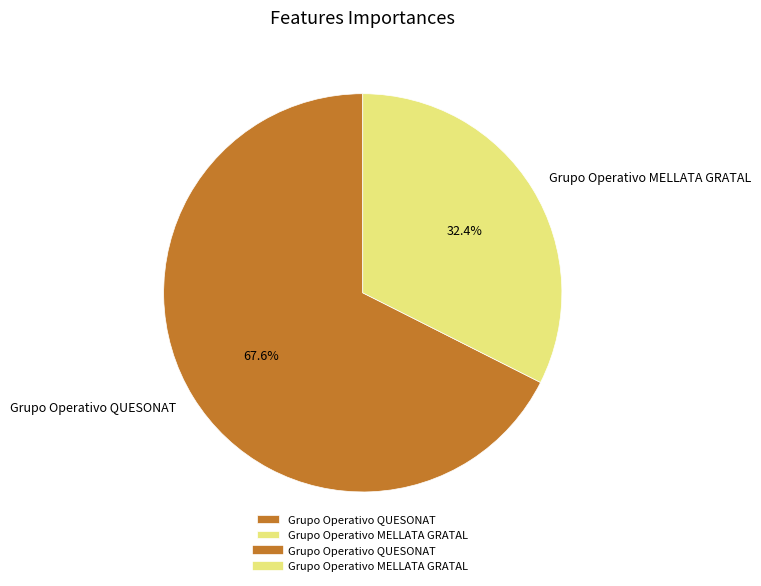

Do Grupo Operativo MELLATA GRATAL and Grupo Operativo QUESONAT together represent more than half of the pie?

Yes